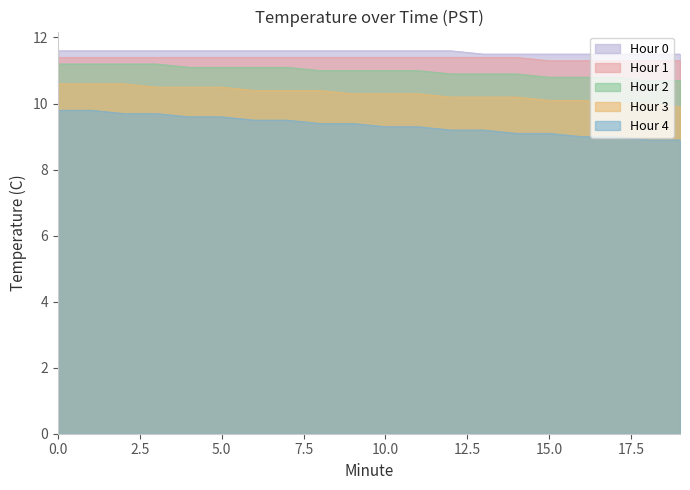

List the labels in order of Hour 4 value, largest first.

0, 1, 2, 3, 4, 5, 6, 7, 8, 9, 10, 11, 12, 13, 14, 15, 16, 17, 18, 19